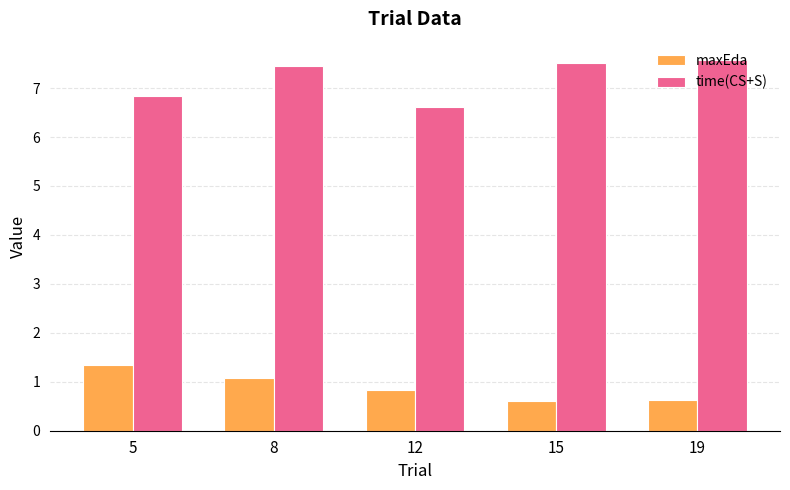

What is the value of the maxEda bar at the 3rd from the left?

0.8